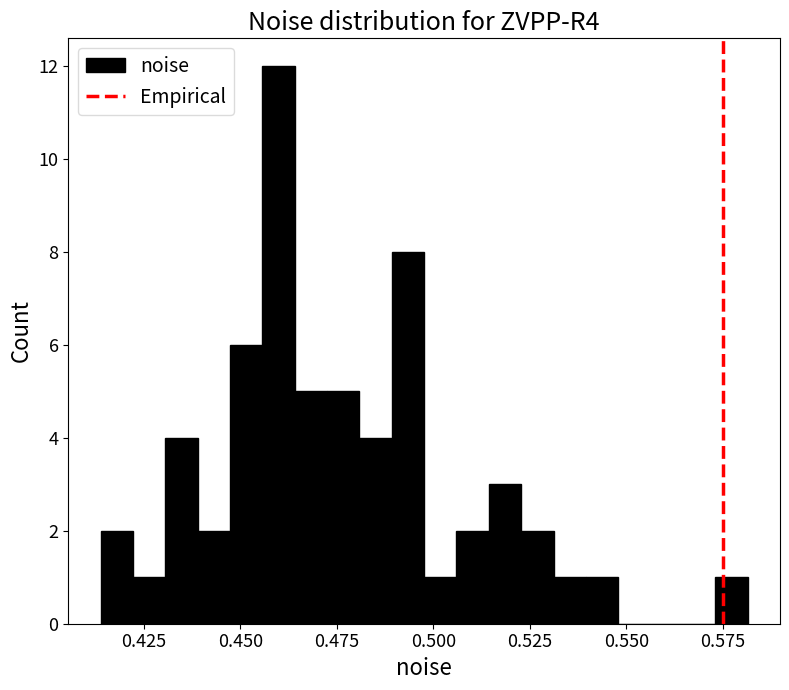

Around what value on the x-axis is the tallest bar? Give the approximate position of its centre, as read against the axis.

0.460